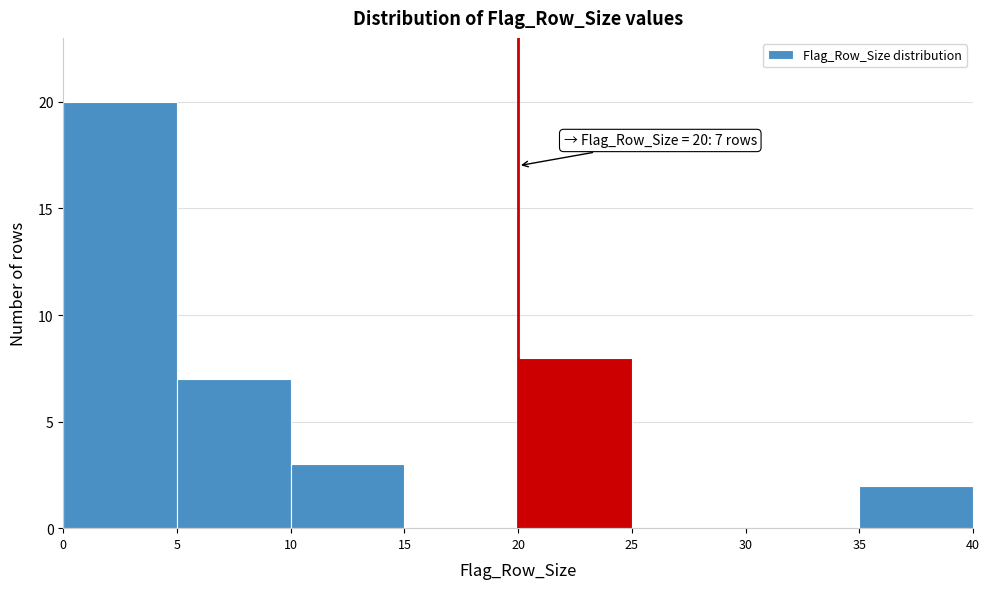

Over which range of the x-axis is the bar tallest?

0 to 5